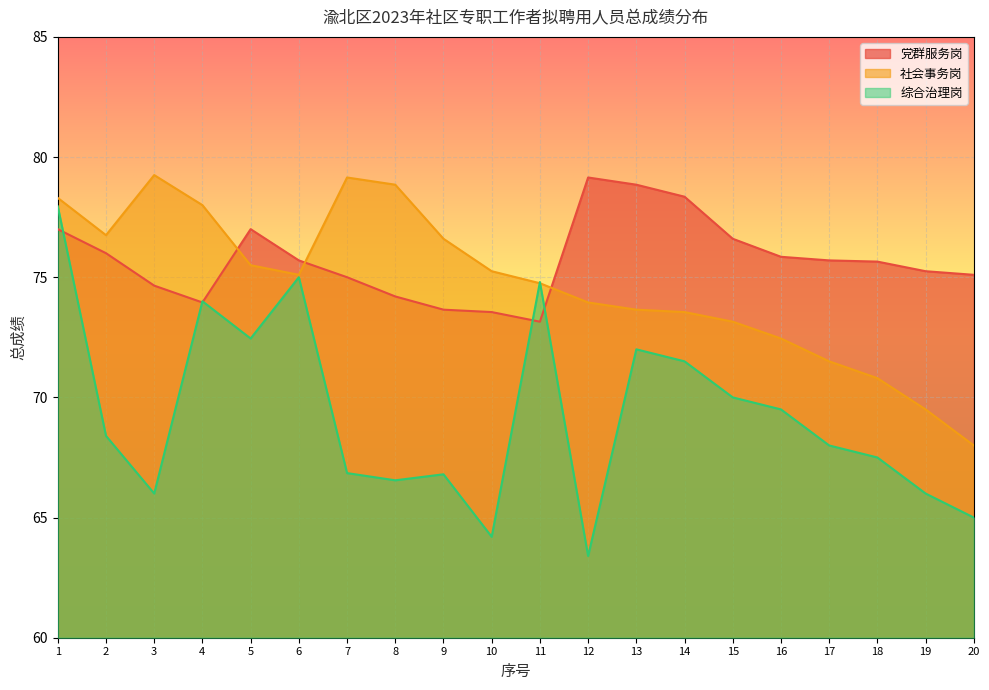

What is the value of the 党群服务岗 point at the 4th from the left?

74.0